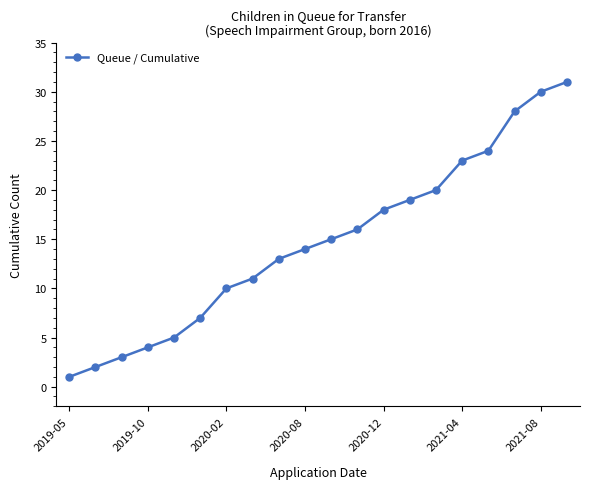

What is the difference between the maximum and minimum values?

30